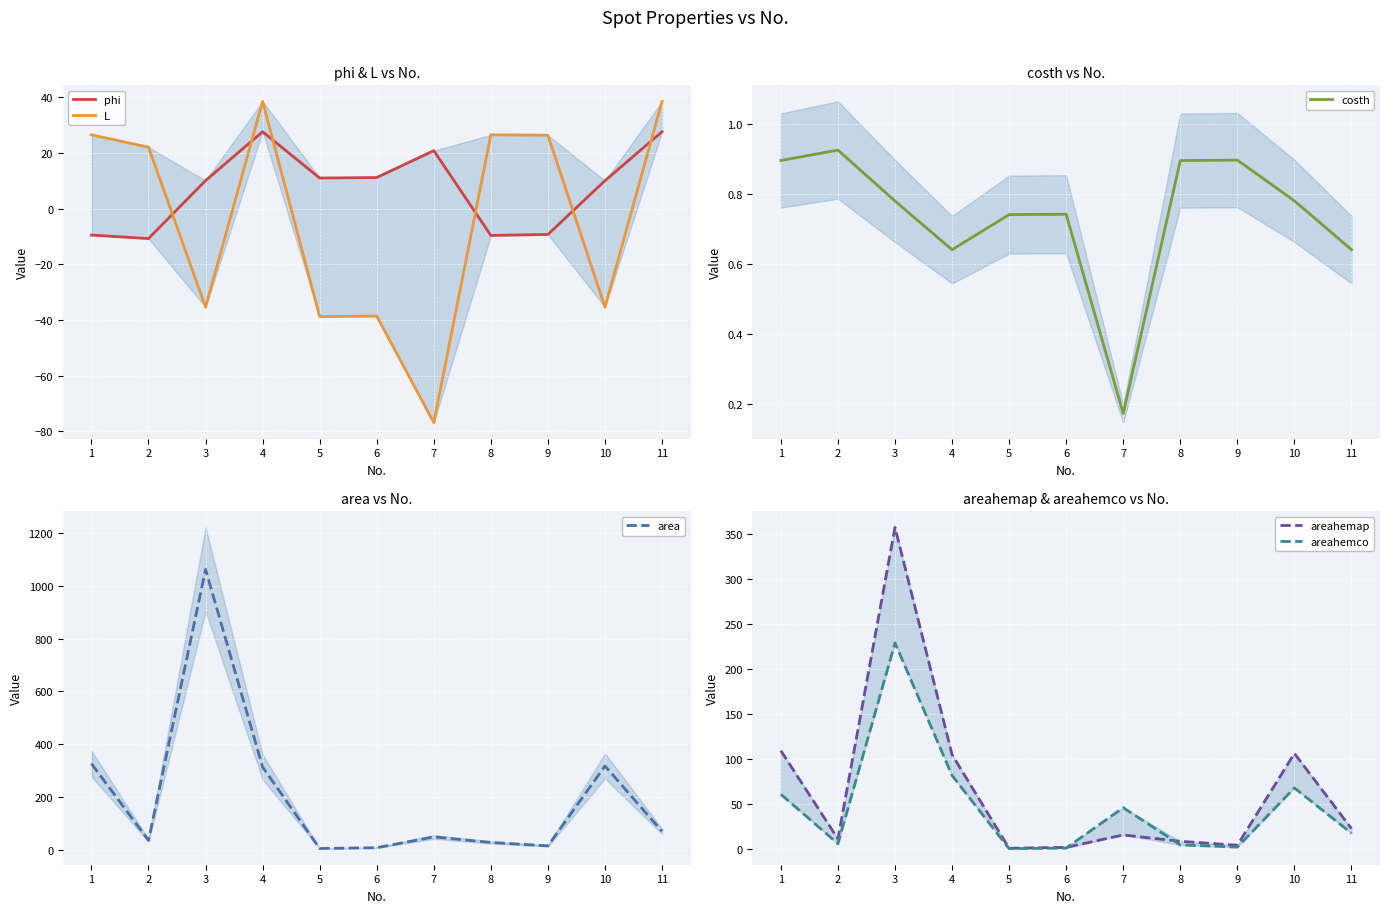

Between which two adjacent categories do L and areahemap first intersect?

1 and 2